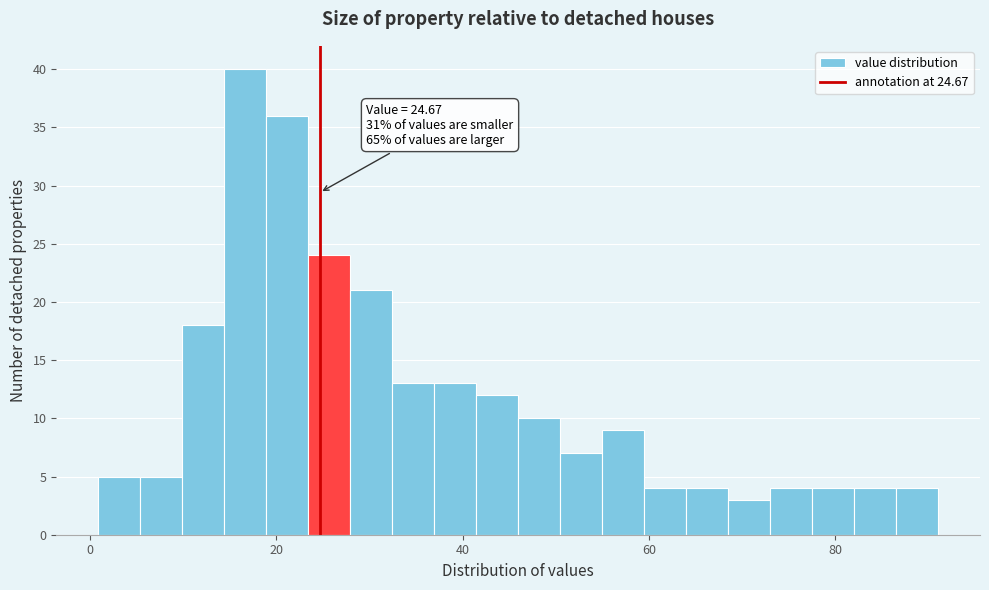

Around what value on the x-axis is the tallest bar? Give the approximate position of its centre, as read against the axis.

16